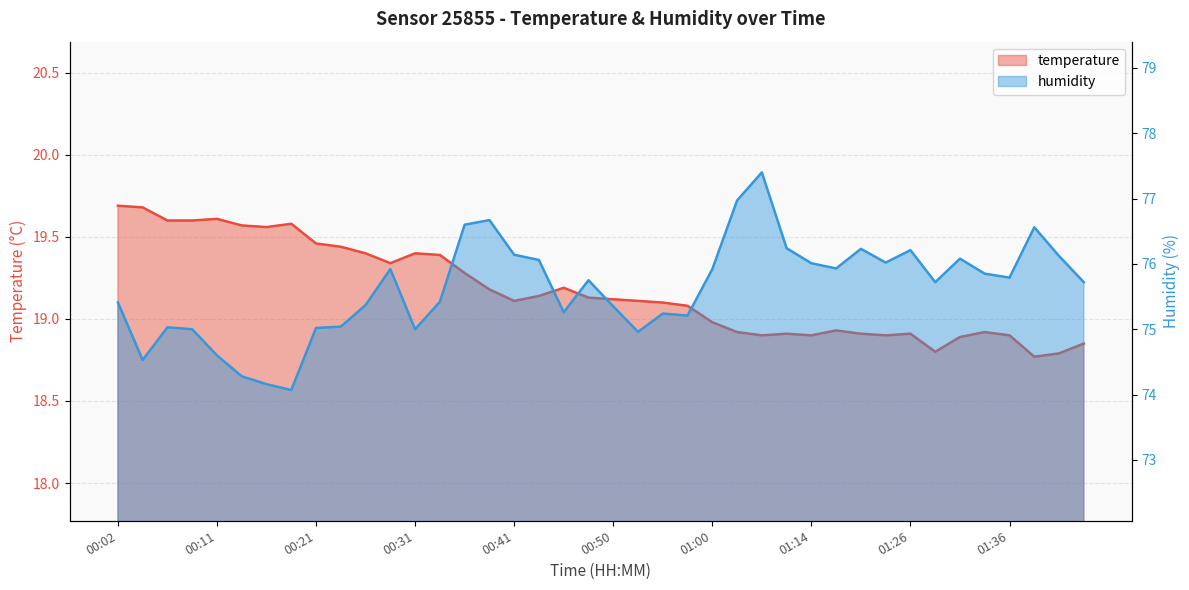

What is the minimum value shown in the chart?

18.8